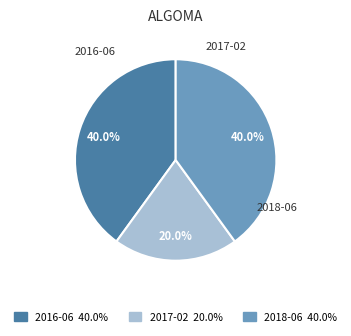

How many slices are in this pie chart?

3